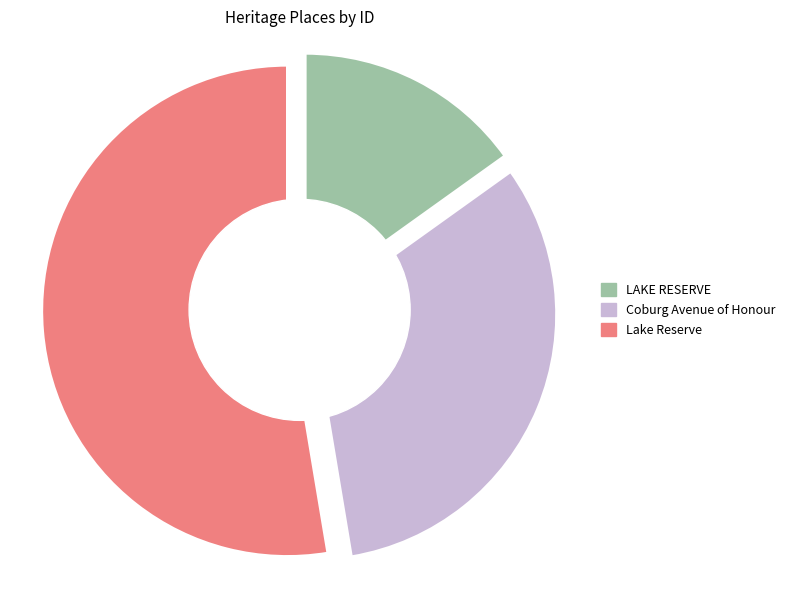

What is the change in value from LAKE RESERVE to Lake Reserve?

+146948